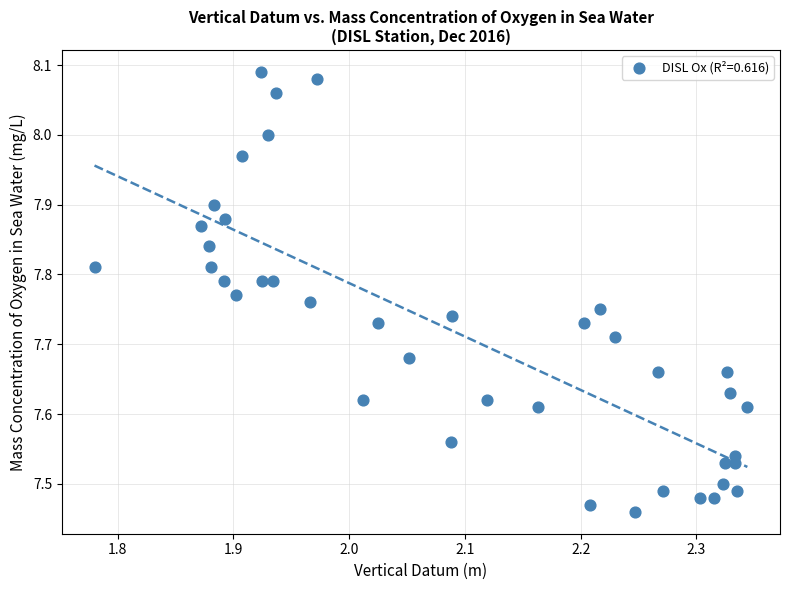

What is the range of Y values (max minus min)?

0.6